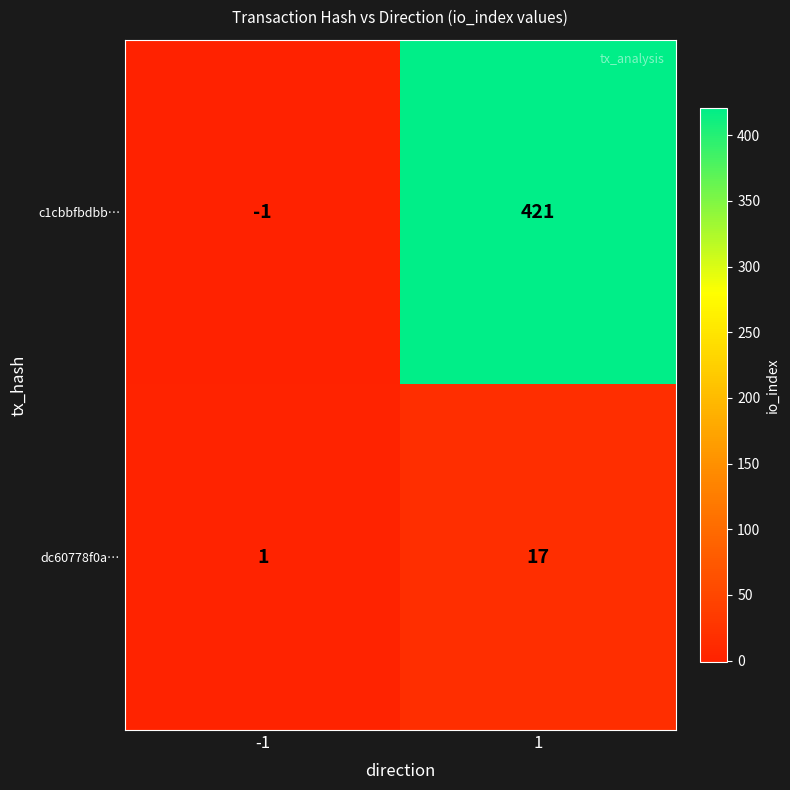

Is the value of dc60778f0a… at -1 greater than the value of c1cbbfbdbb… at 1?

No